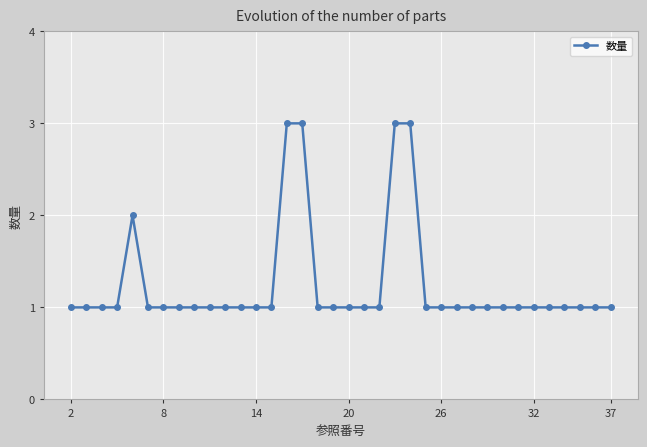

True or false: the data has more than 0 interior local peaks.

True